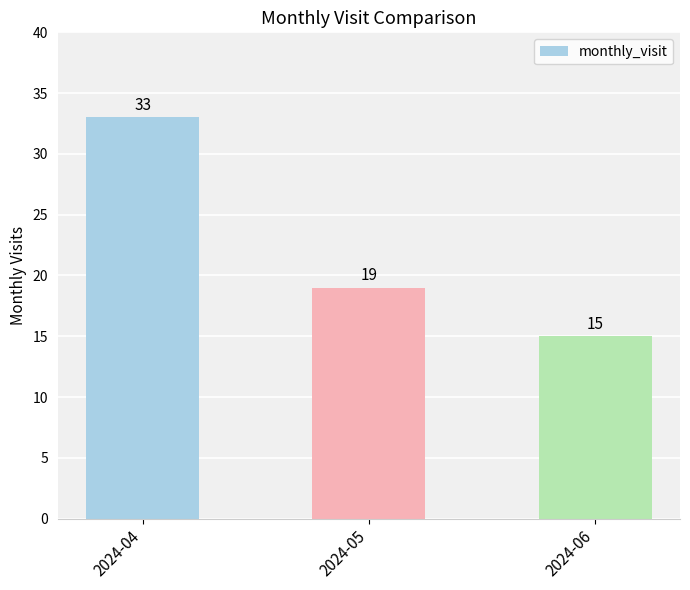

List the labels in order of value, largest first.

2024-04, 2024-05, 2024-06